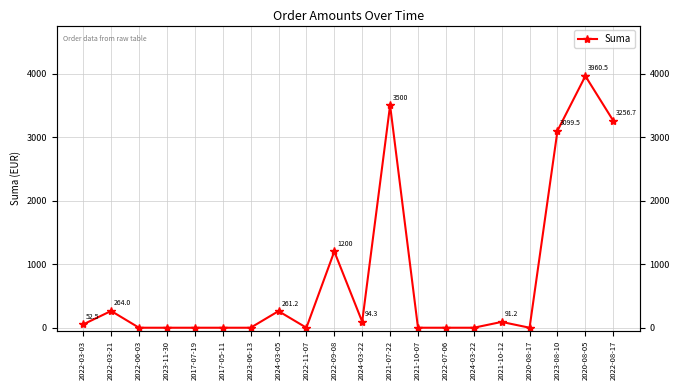

Approximately how many times larger is the value at 2024-03-05 compared to 2021-10-12?

2.9